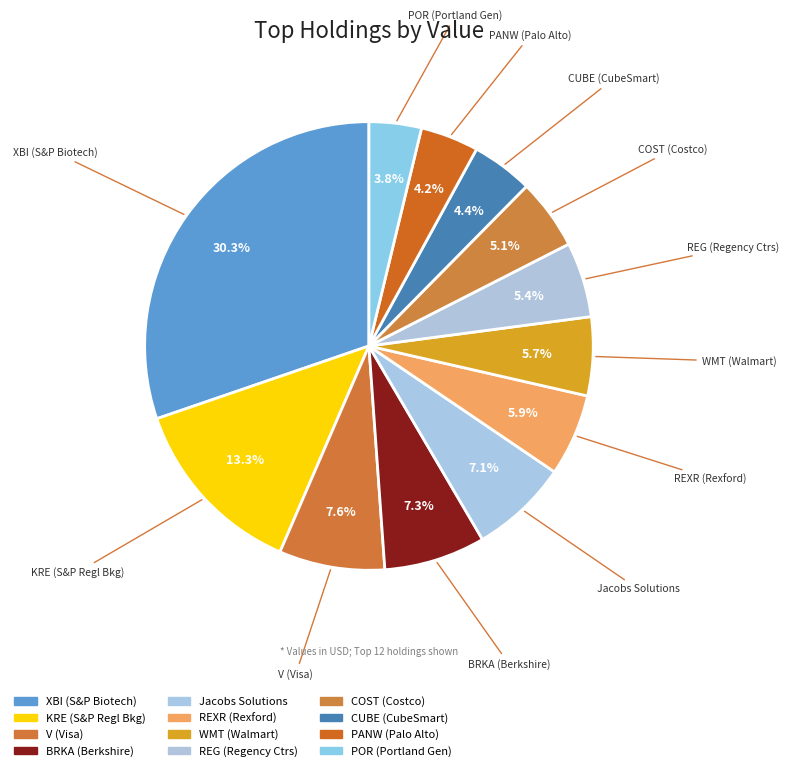

True or false: BRKA (Berkshire) accounts for 18% of the total.

False